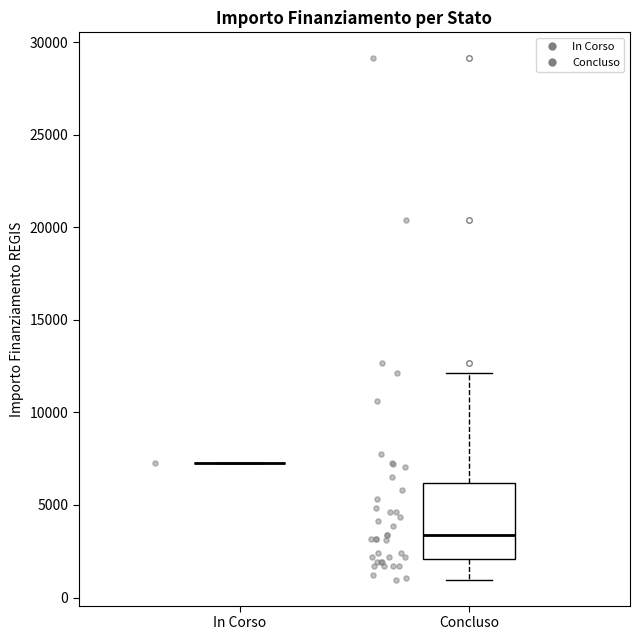

Which box is the tallest, from its lower edge to its upper edge?

Concluso